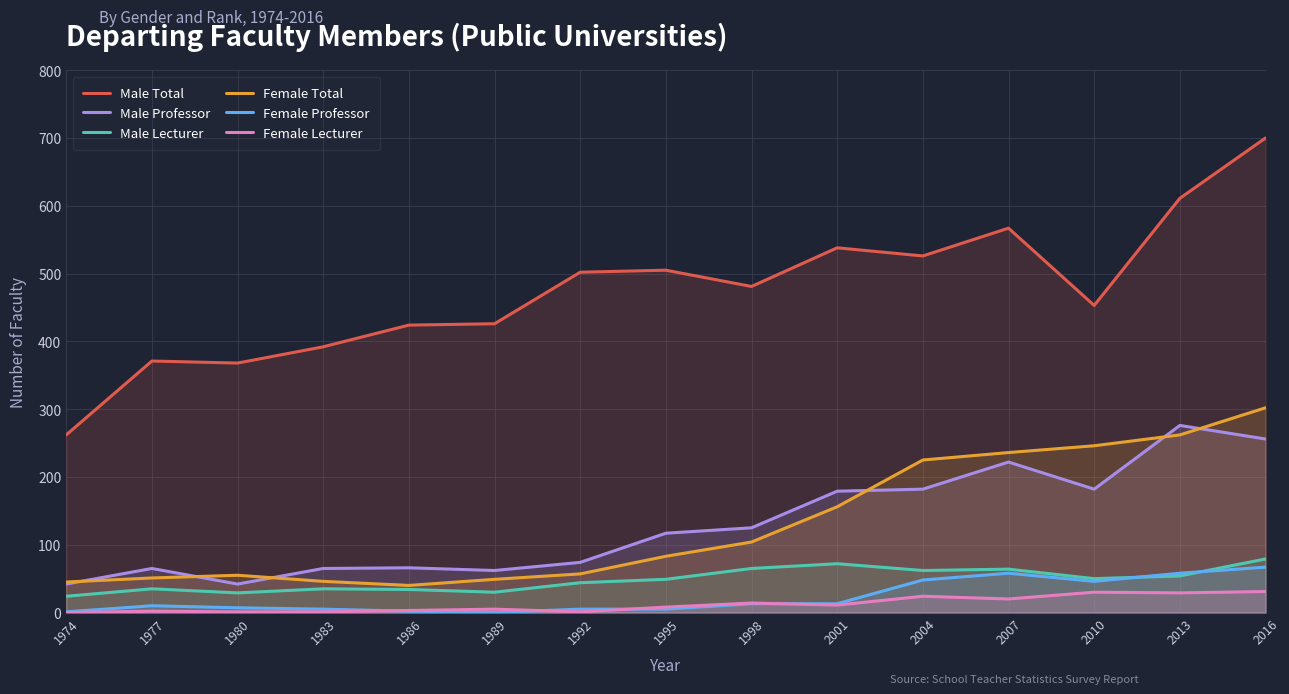

At 2010, list the series in order from smallest to largest.

Female Lecturer, Female Professor, Male Lecturer, Male Professor, Female Total, Male Total